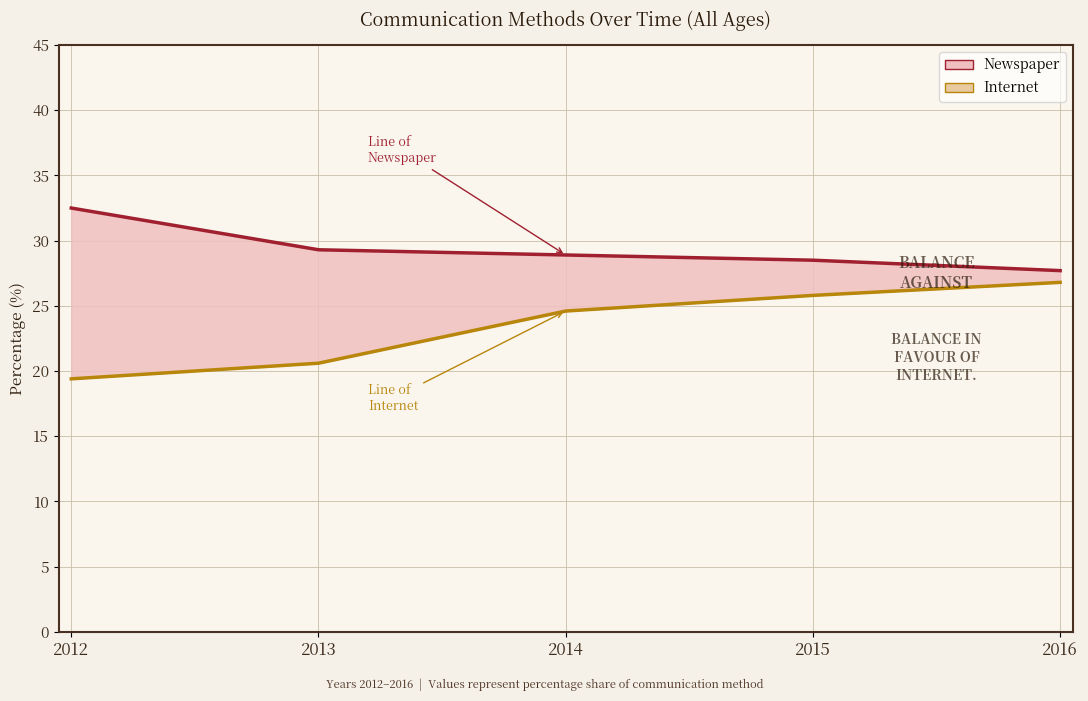

What is the difference between the highest and lowest values at 2016?

0.9